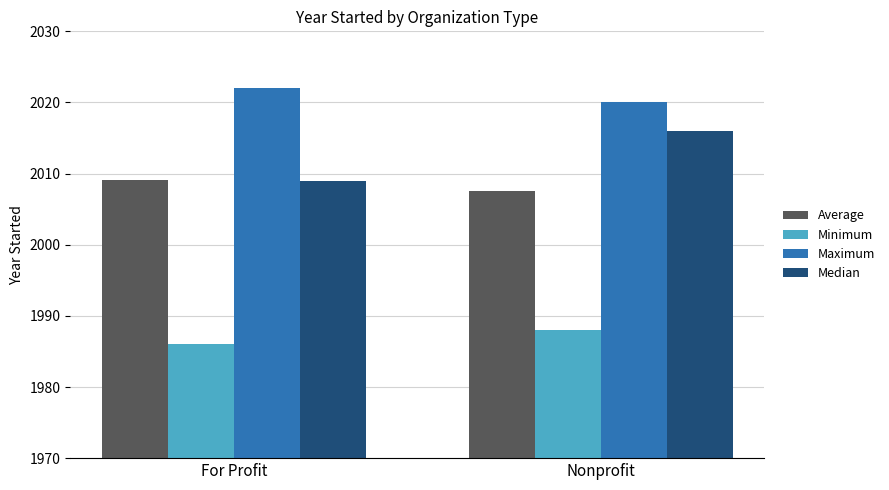

Does the chart contain any negative values?

No